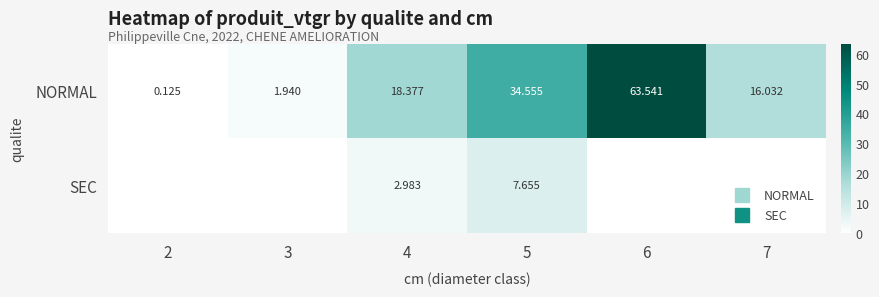

What is the sum of all NORMAL values?

134.6